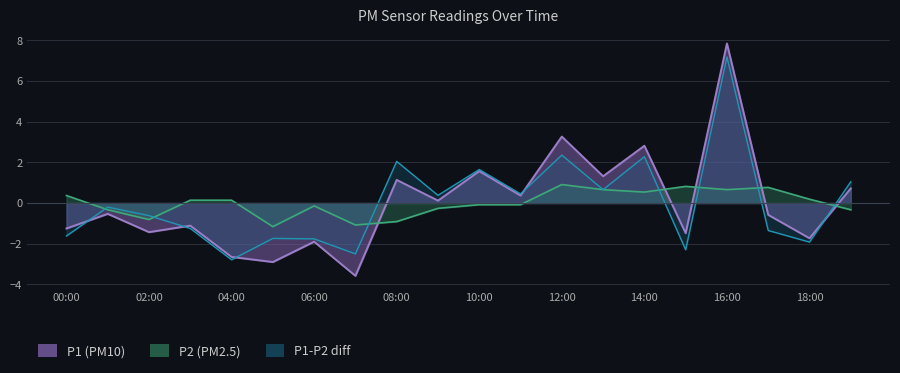

At how many categories does at least one series exceed 5?

1